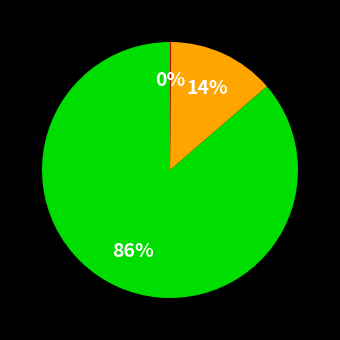

To the nearest percent, what is the average slice percentage?

33%